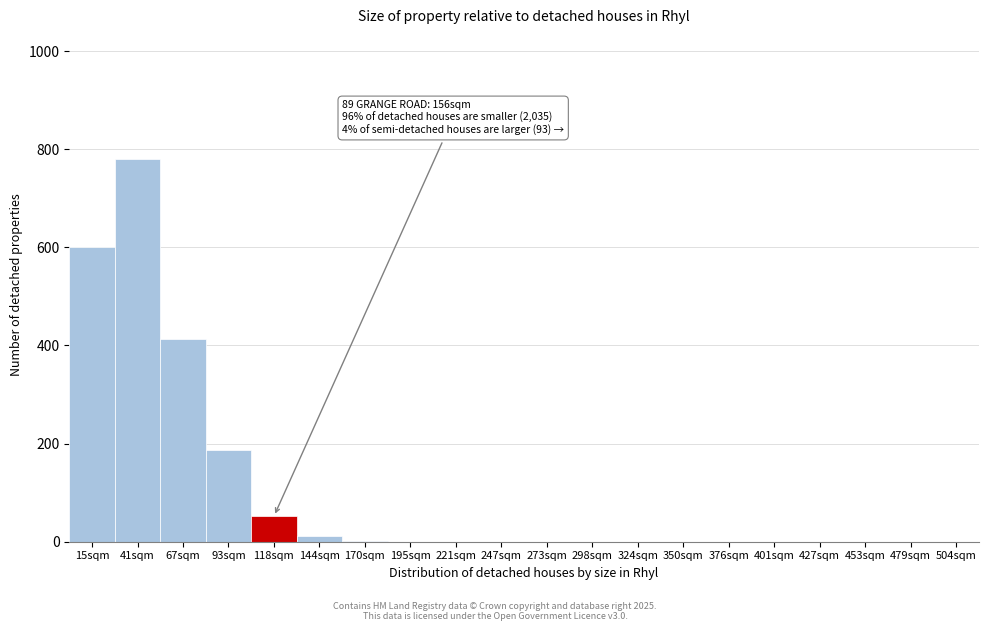

Which category has the highest value across all series?

41sqm